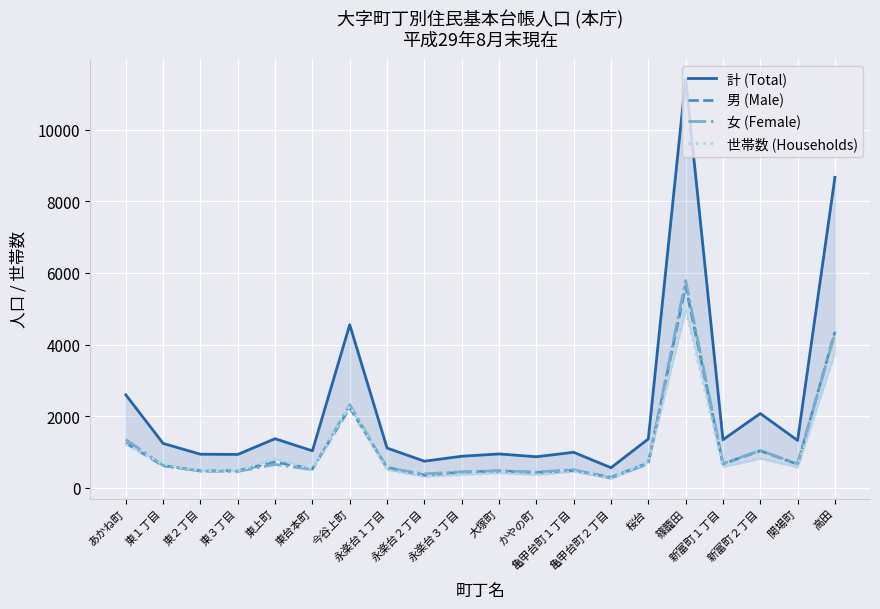

Which series changed the most between 永楽台１丁目 and 亀甲台町１丁目?

計 (Total)